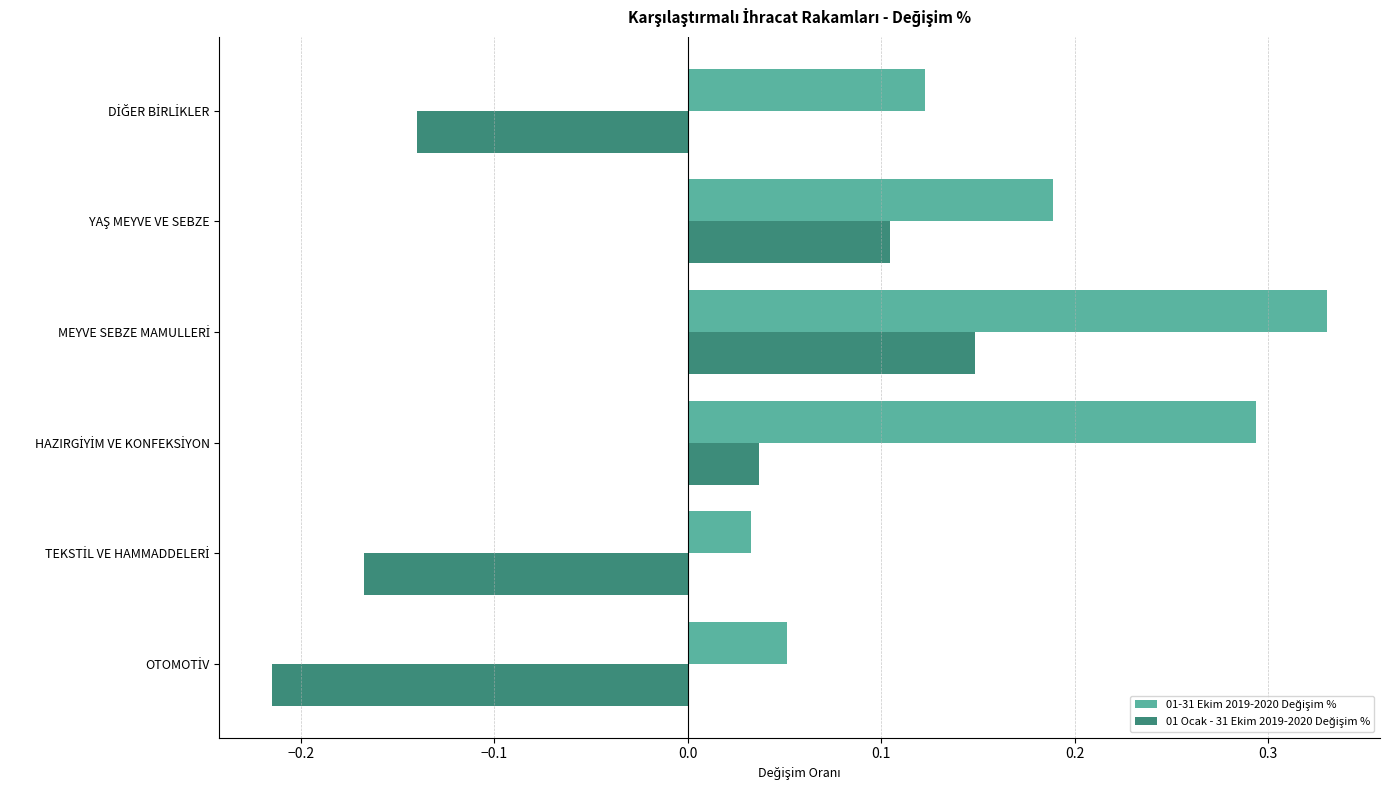

At how many categories does at least one series exceed 0?

6